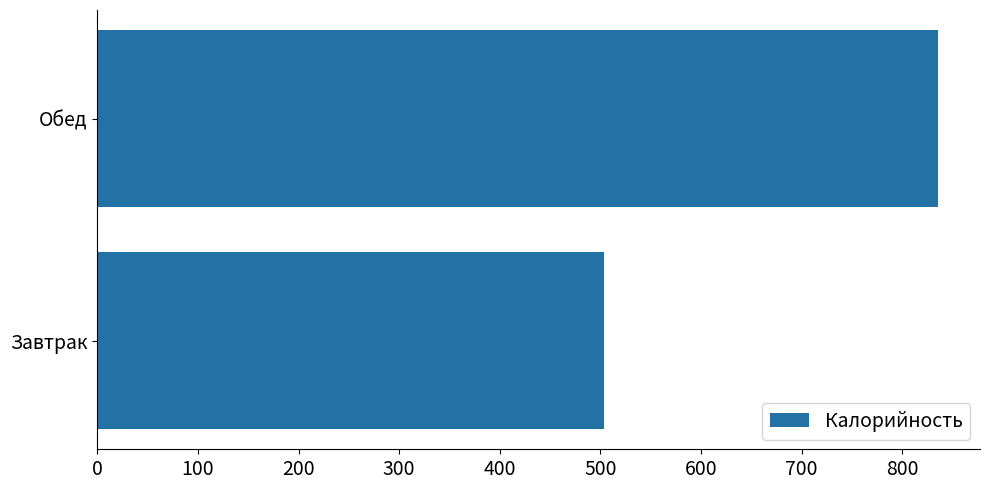

The value at Обед is 835.6. True or false?

True